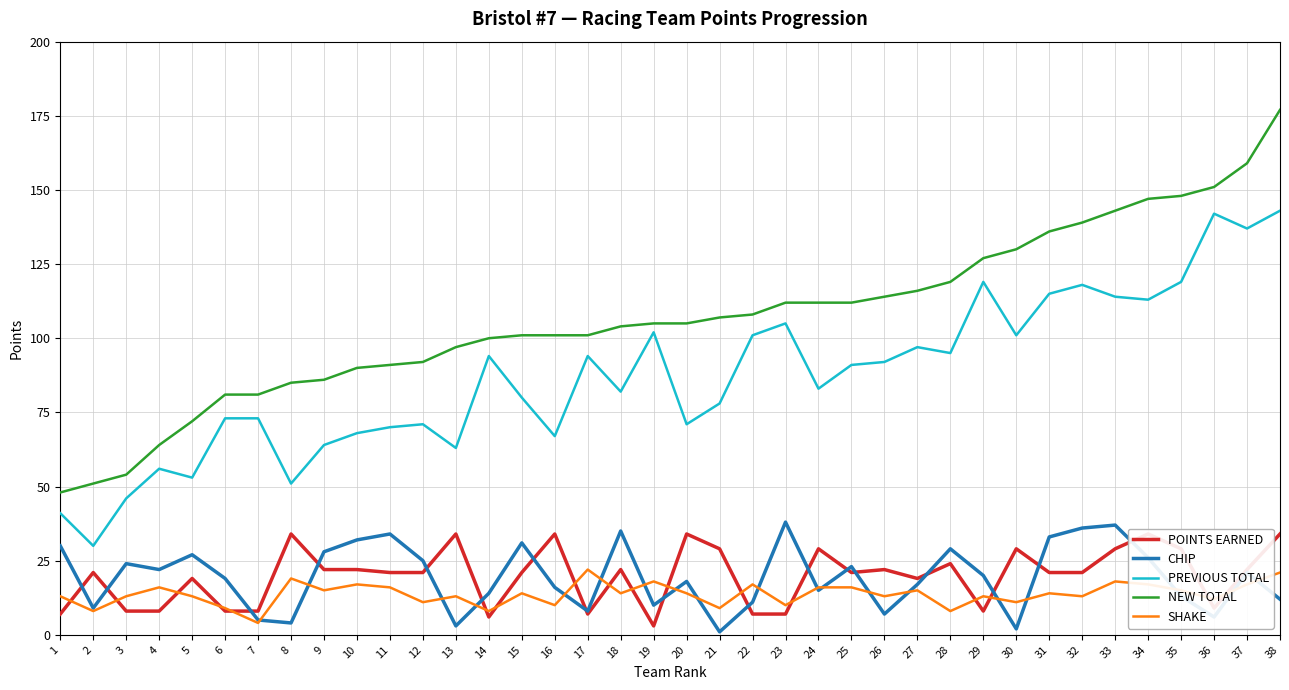

Between which two adjacent categories do POINTS EARNED and CHIP first intersect?

1 and 2